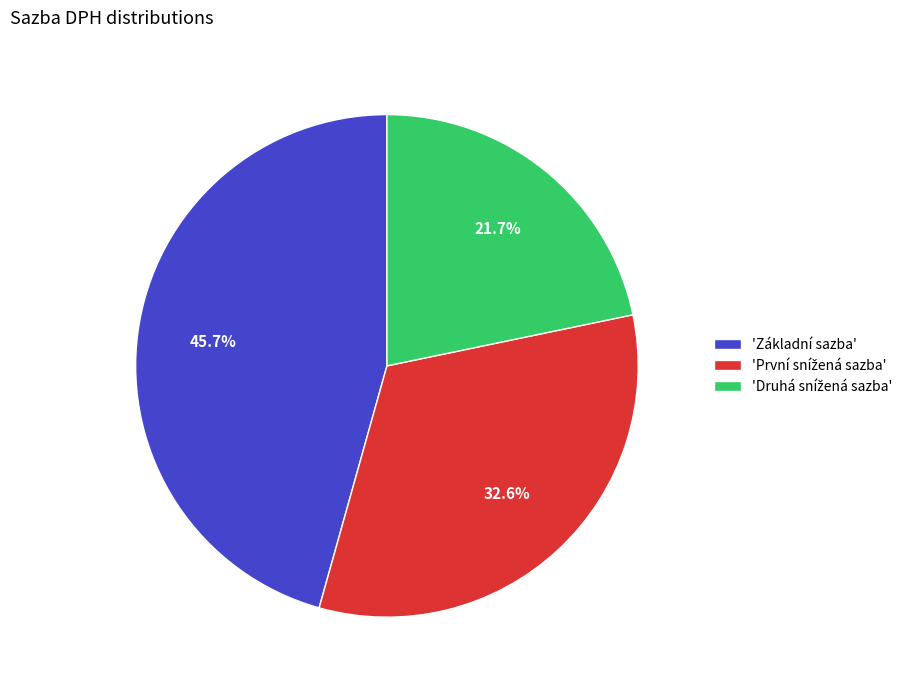

How many segments does this pie chart have?

3